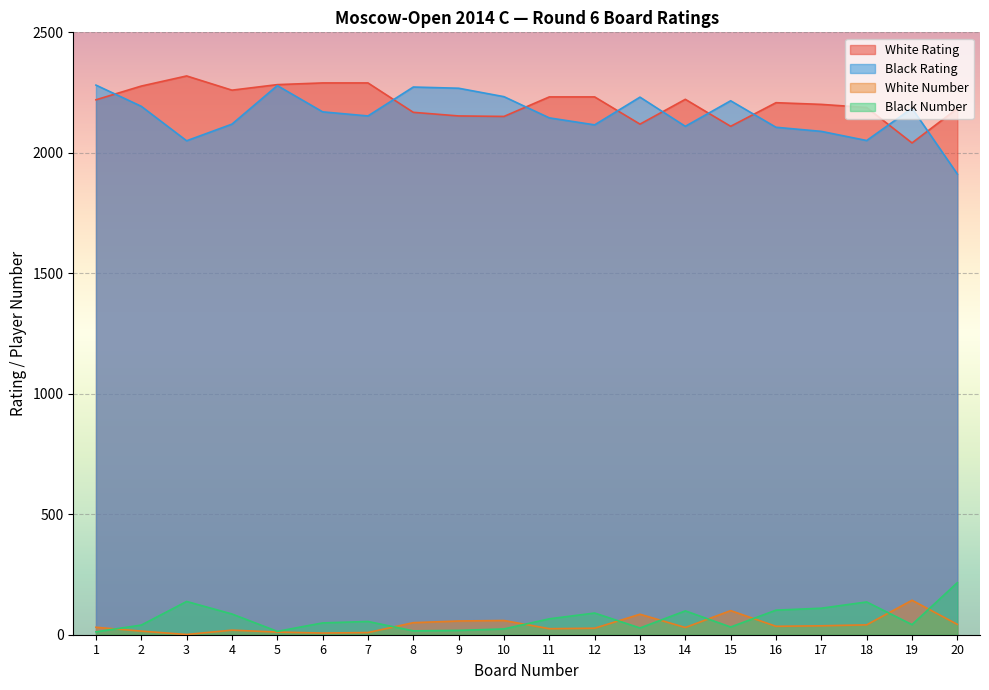

Which category has the lowest value in the Black Rating series?

20